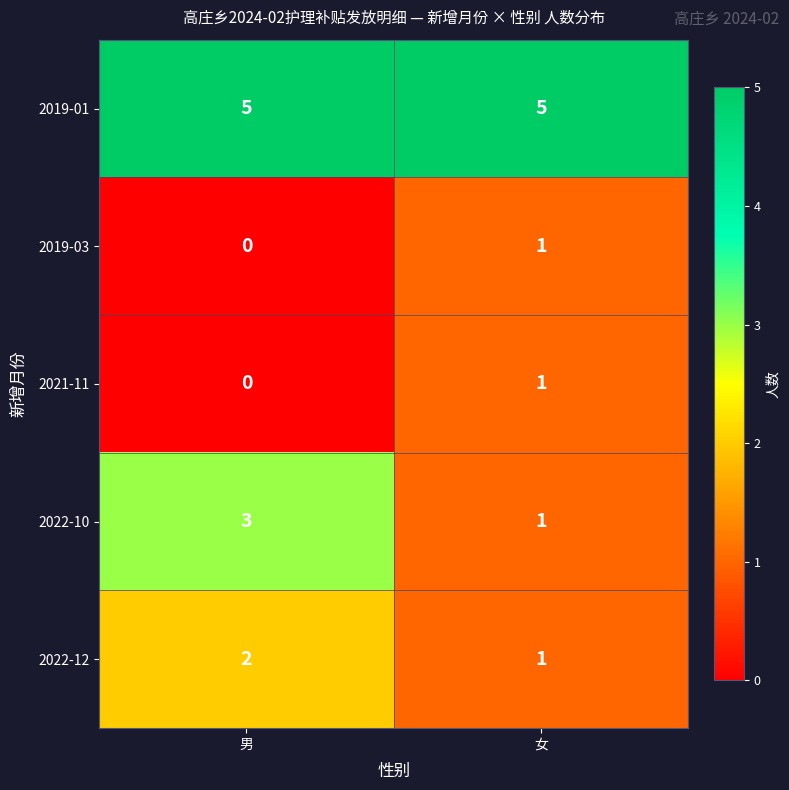

What is the approximate value of 2019-01 at 男?

5